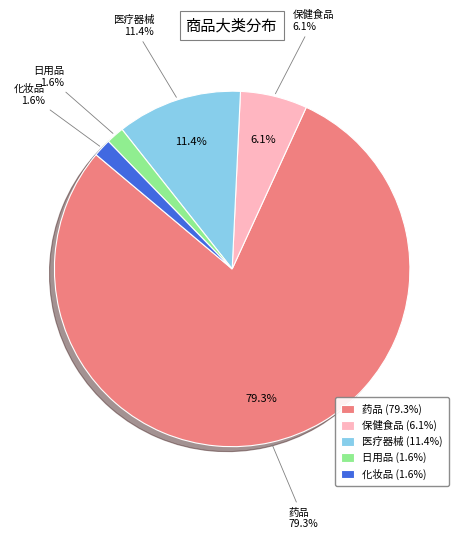

Rank the categories by value from lowest to highest.

日用品, 化妆品, 保健食品, 医疗器械, 药品